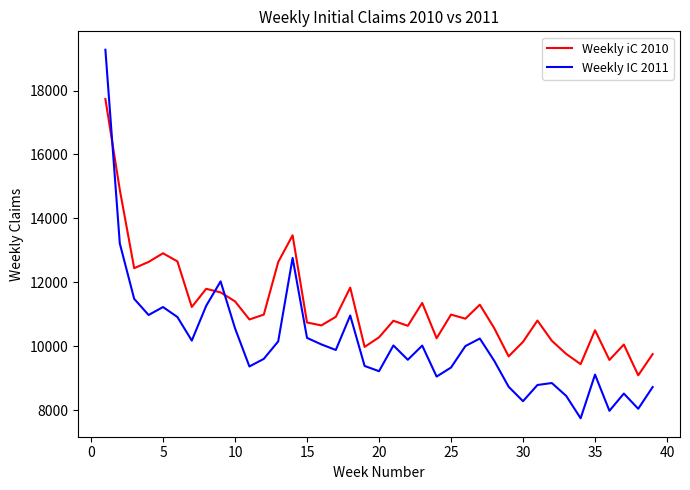

How many series are shown in this chart?

2